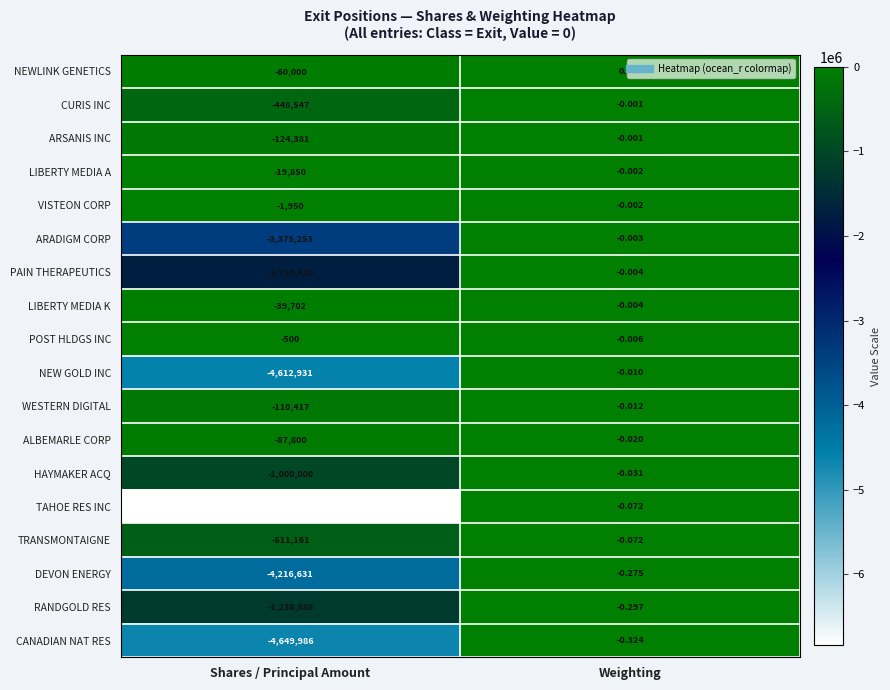

Between Shares / Principal Amount and Weighting, which series saw the biggest shift?

TAHOE RES INC